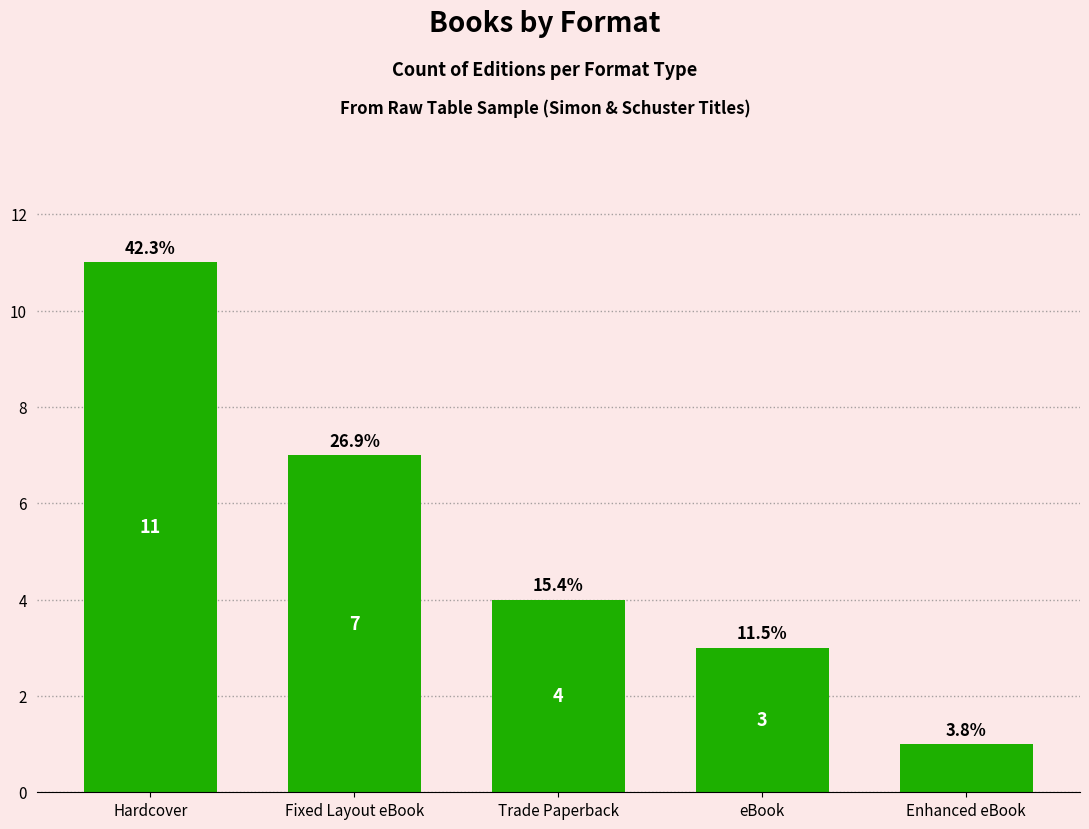

Does the chart contain any negative values?

No